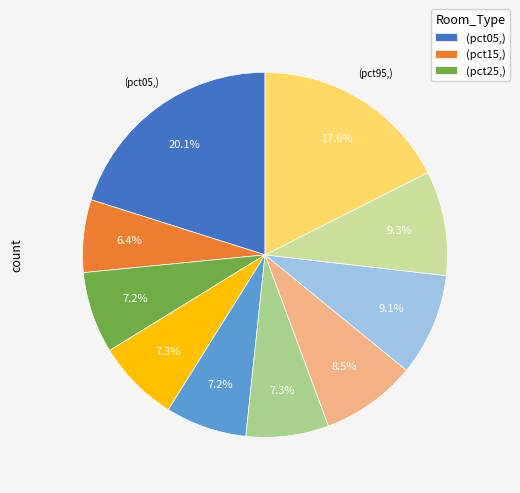

To the nearest percent, what is the difference between the largest and smallest slice percentages?

14%